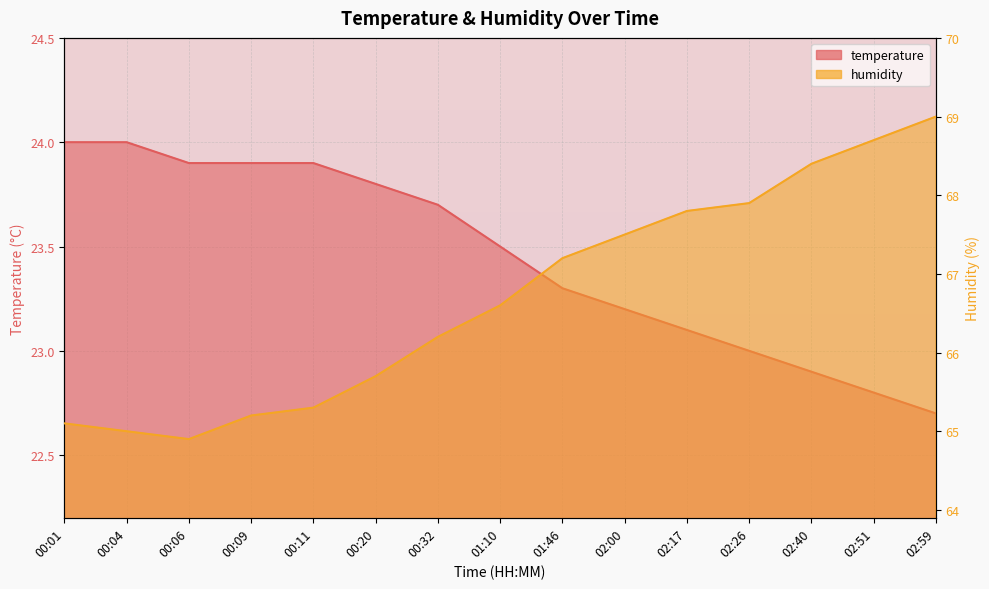

What is the maximum value shown in the chart?

69.0